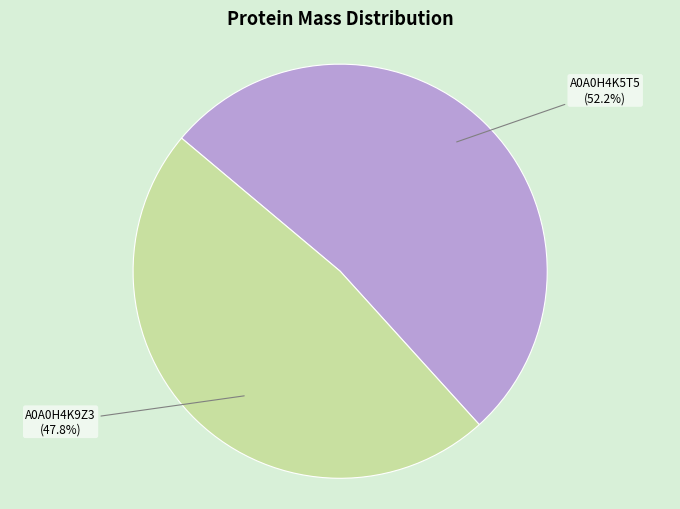

Does any single category account for the majority?

Yes